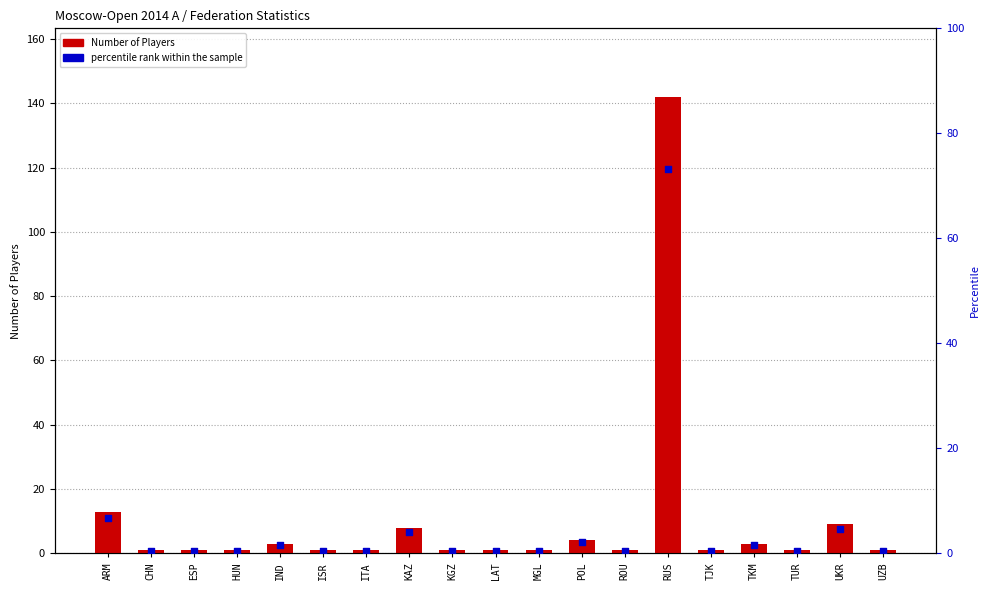

Which series has the largest total across all categories?

Number of Players